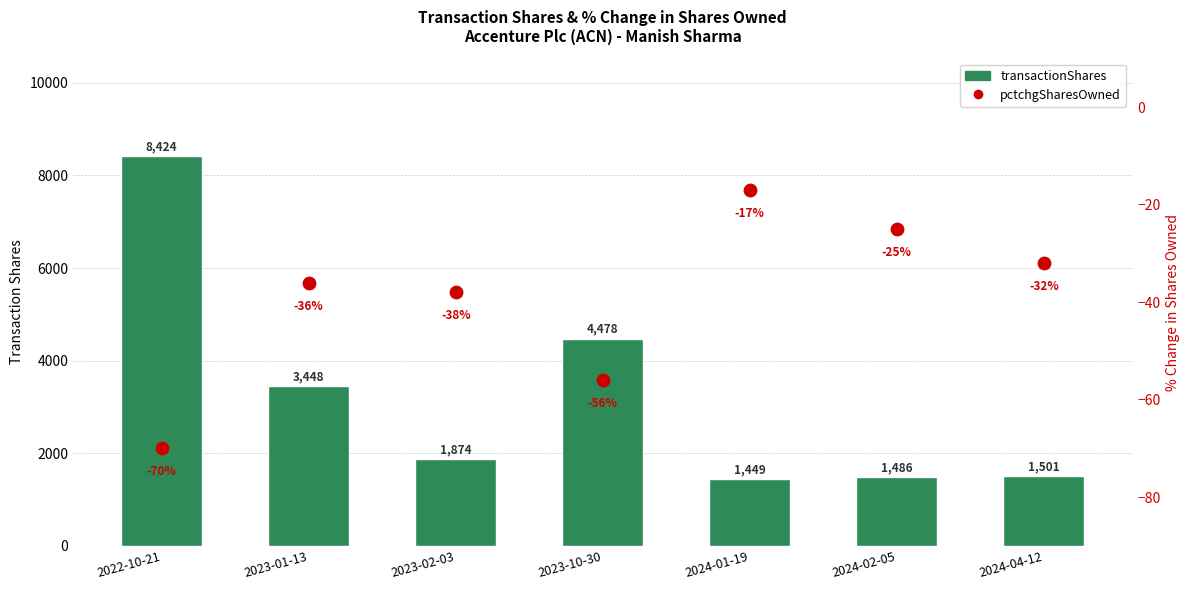

Which series has the widest spread of Y values?

transactionShares